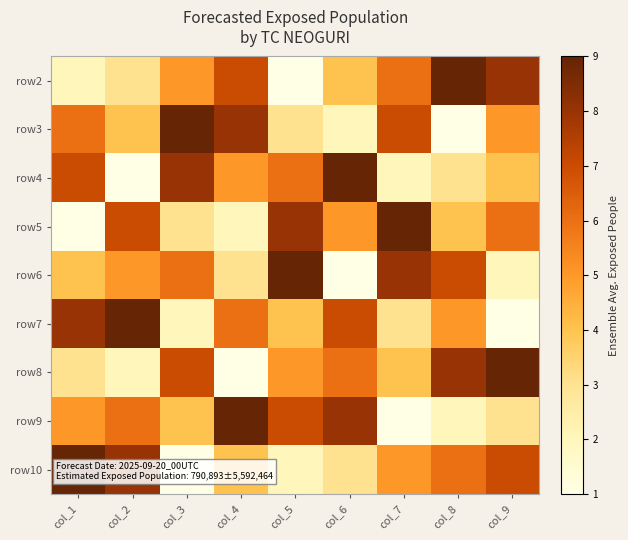

Reading left to right, transcribe all the data shown in this chart.

row2: col_1=2	col_2=3	col_3=5	col_4=7	col_5=1	col_6=4	col_7=6	col_8=9	col_9=8
row3: col_1=6	col_2=4	col_3=9	col_4=8	col_5=3	col_6=2	col_7=7	col_8=1	col_9=5
row4: col_1=7	col_2=1	col_3=8	col_4=5	col_5=6	col_6=9	col_7=2	col_8=3	col_9=4
row5: col_1=1	col_2=7	col_3=3	col_4=2	col_5=8	col_6=5	col_7=9	col_8=4	col_9=6
row6: col_1=4	col_2=5	col_3=6	col_4=3	col_5=9	col_6=1	col_7=8	col_8=7	col_9=2
row7: col_1=8	col_2=9	col_3=2	col_4=6	col_5=4	col_6=7	col_7=3	col_8=5	col_9=1
row8: col_1=3	col_2=2	col_3=7	col_4=1	col_5=5	col_6=6	col_7=4	col_8=8	col_9=9
row9: col_1=5	col_2=6	col_3=4	col_4=9	col_5=7	col_6=8	col_7=1	col_8=2	col_9=3
row10: col_1=9	col_2=8	col_3=1	col_4=4	col_5=2	col_6=3	col_7=5	col_8=6	col_9=7